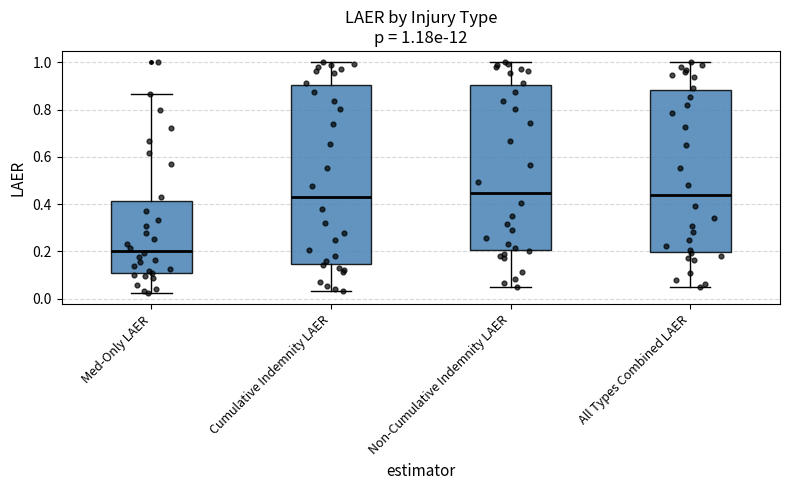

Which box is the tallest, from its lower edge to its upper edge?

Cumulative Indemnity LAER